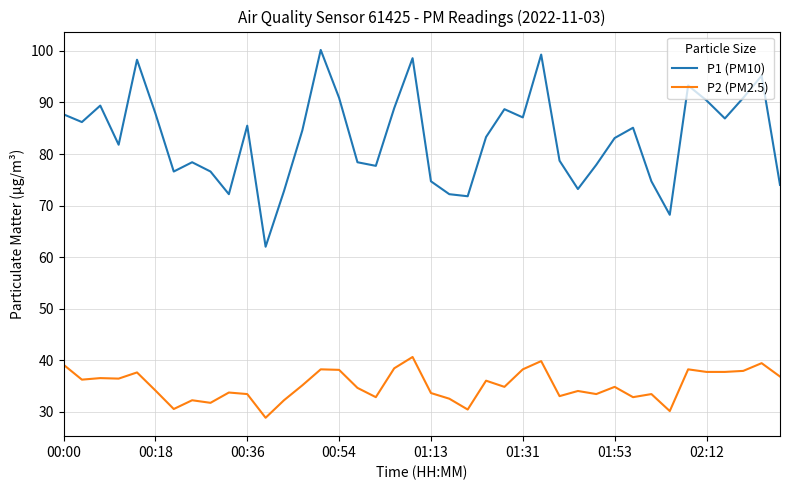

What is the difference between the maximum and second lowest values in the P2 (PM2.5) series?

10.5